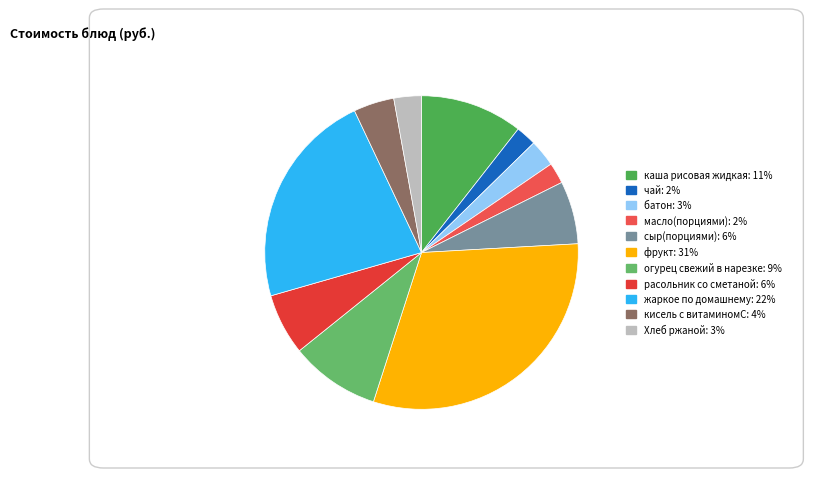

Rank the categories by value from highest to lowest.

фрукт, жаркое по домашнему, каша рисовая жидкая, огурец свежий в нарезке, сыр(порциями), расольник со сметаной, кисель с витаминомС, Хлеб ржаной, батон, масло(порциями), чай